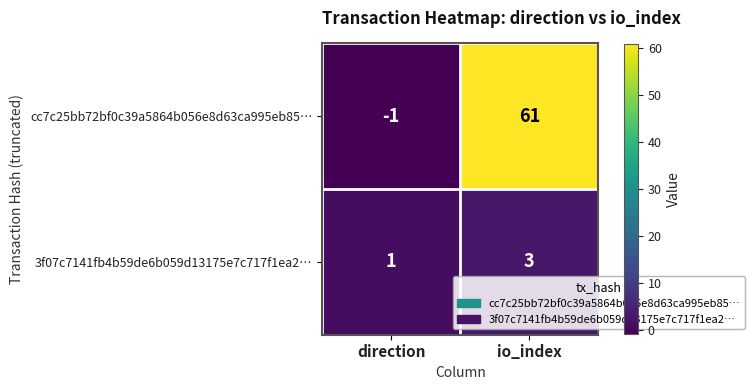

Rank the series by their average value, from lowest to highest.

3f07c7141fb4b59de6b059d13175e7c717f1ea2…, cc7c25bb72bf0c39a5864b056e8d63ca995eb85…